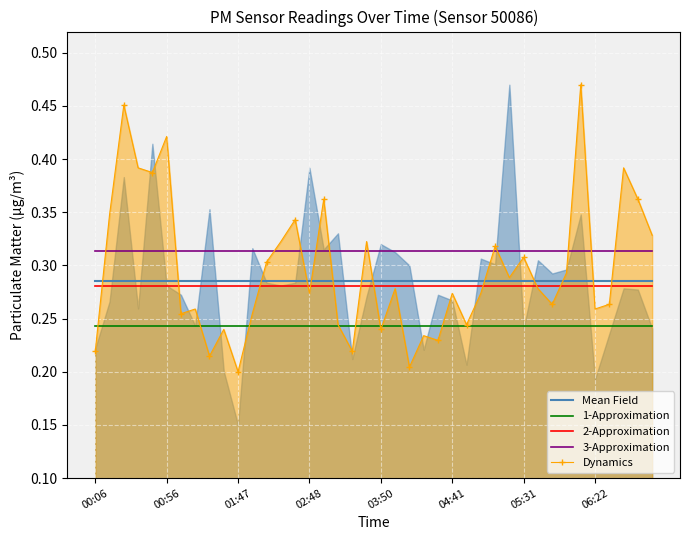

True or false: 2-Approximation and 3-Approximation intersect in this chart.

False